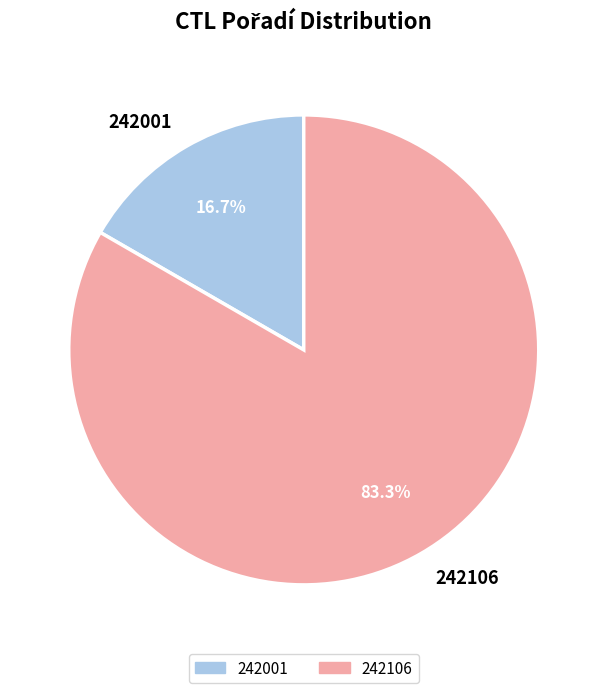

What percentage is the 242106 slice, to the nearest percent?

83%